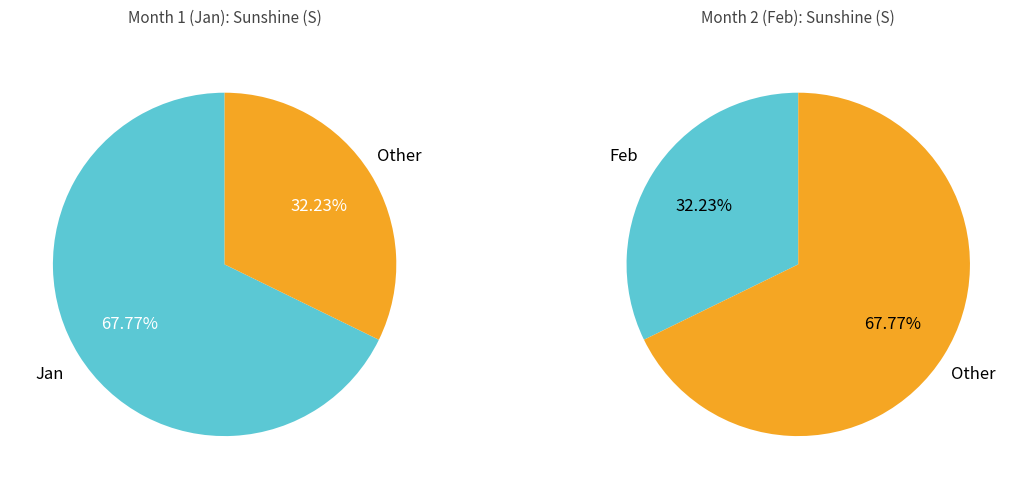

To the nearest percent, what is the average slice percentage?

50%